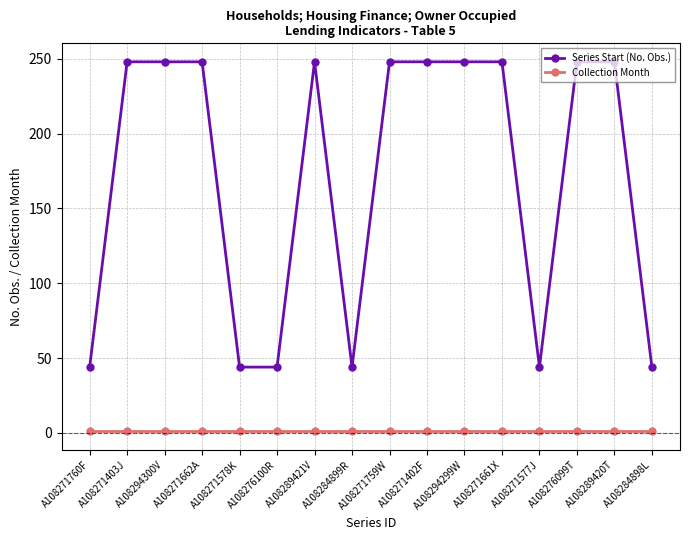

What is the label of the 5th point from the left?

A108271578K